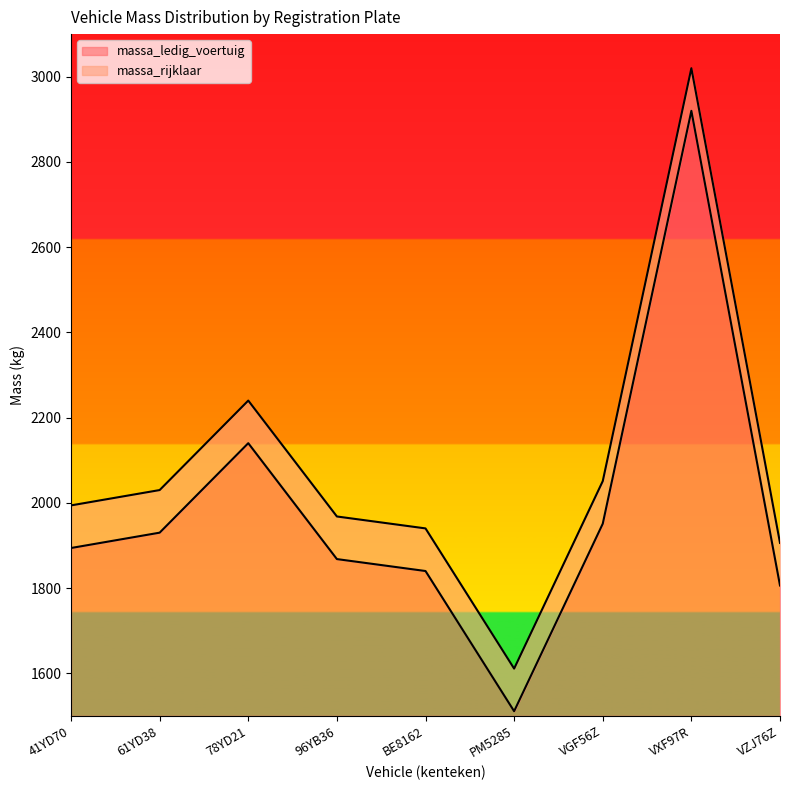

At which category is the sum across all series the highest?

VXF97R